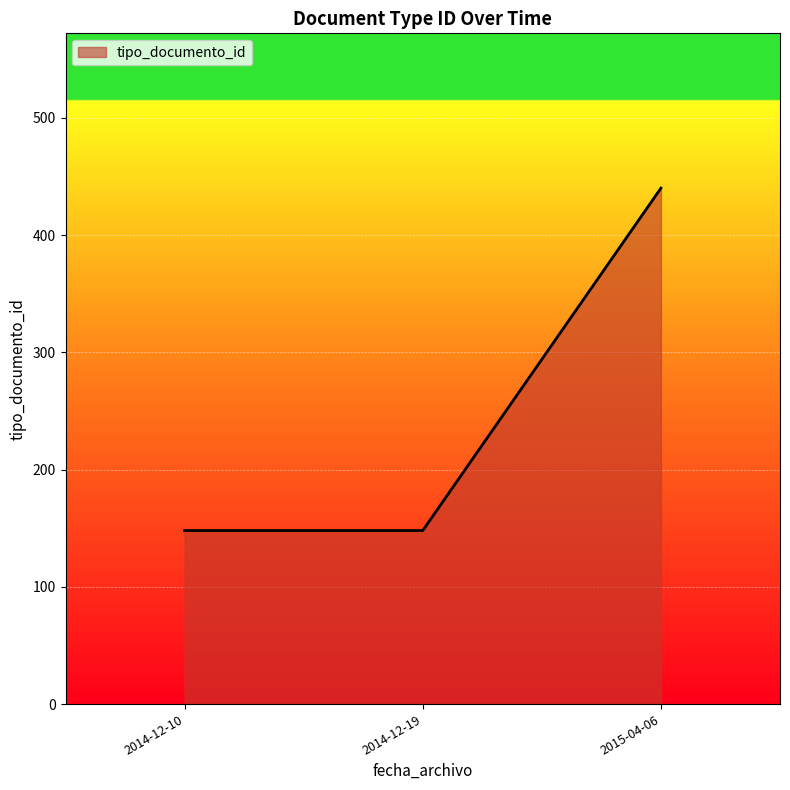

Is it true that the value at 2015-04-06 is 185?

False